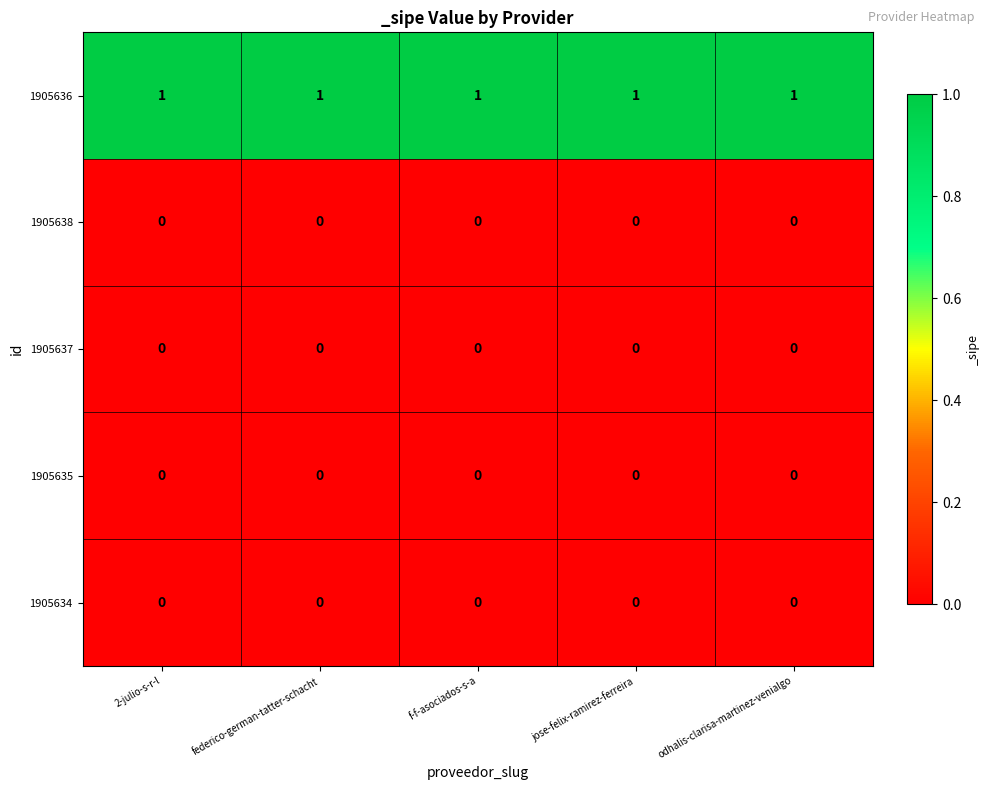

At how many categories does at least one series exceed 0?

5